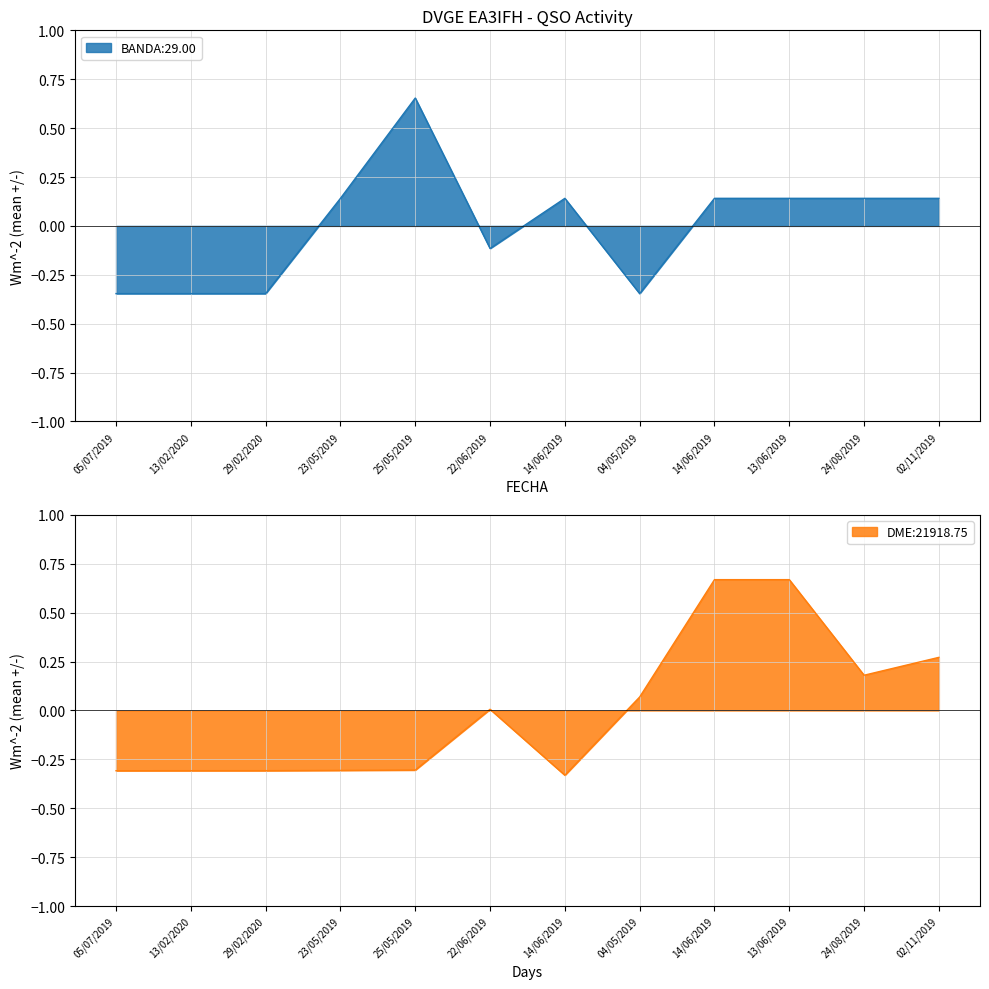

Read the DME value at 14/06/2019.

-0.3